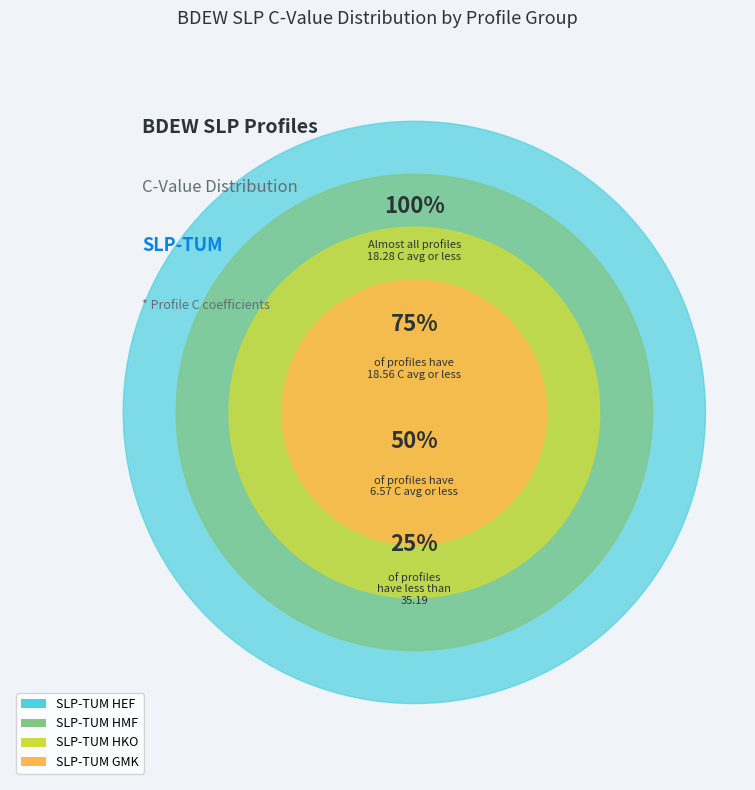

Which has a higher value, SLP-TUM GMK or SLP-TUM HMF?

SLP-TUM GMK